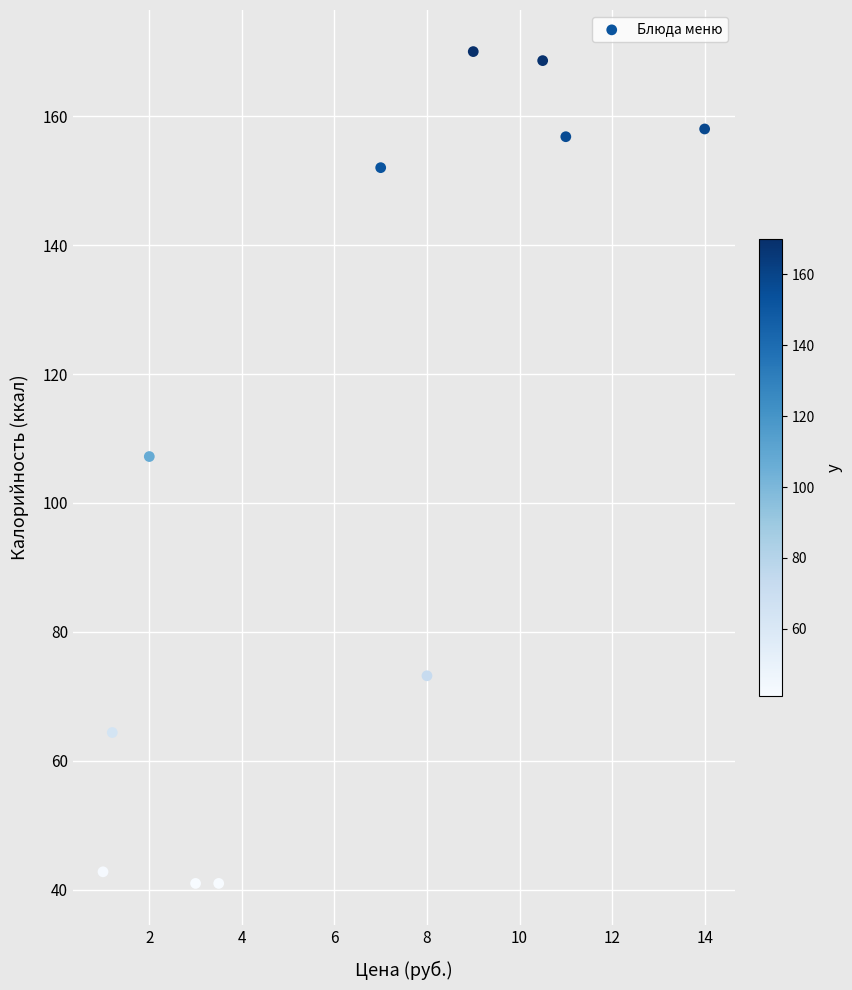

What Y value in the scatter plot is closest to 105?

107.2